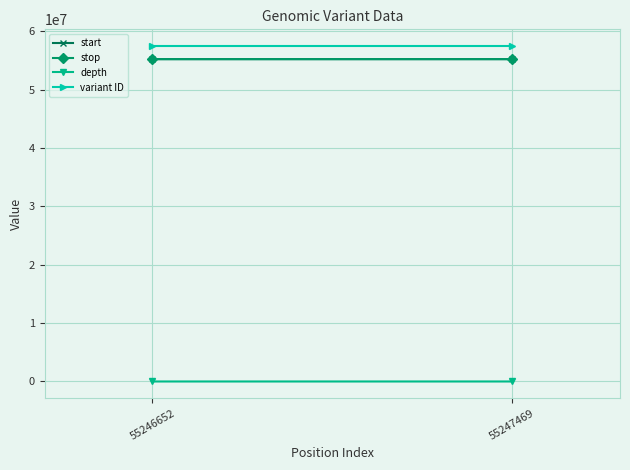

Reading left to right, list all the values displayed in this chart.

start: 55246652=55246652	55247469=55247469
stop: 55246652=55246653	55247469=55247470
depth: 55246652=63	55247469=40
variant ID: 55246652=57481659	55247469=57481662